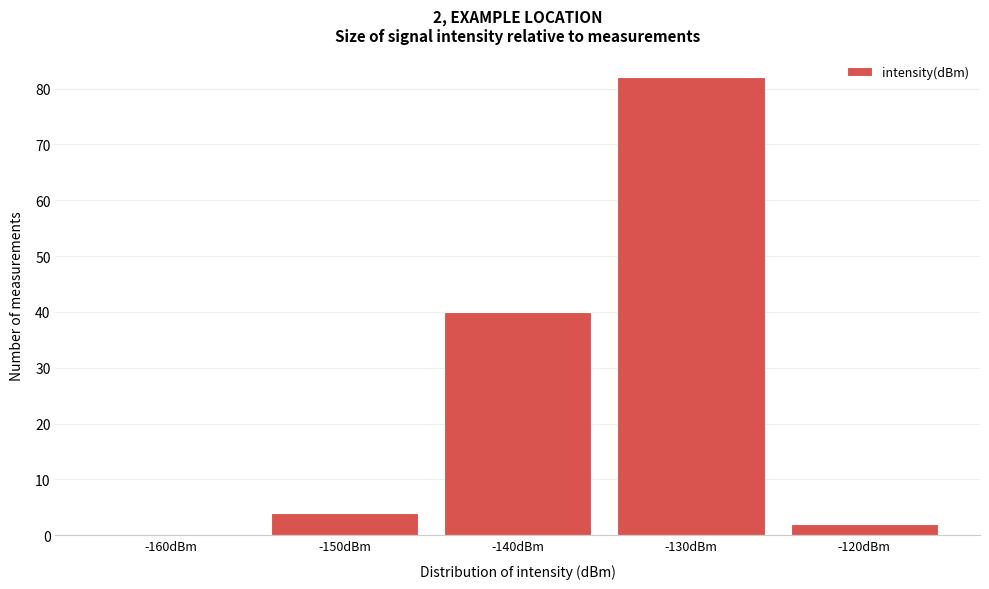

Reading right to left, what are all the values shown in this chart?

-120dBm=2	-130dBm=82	-140dBm=40	-150dBm=4	-160dBm=0